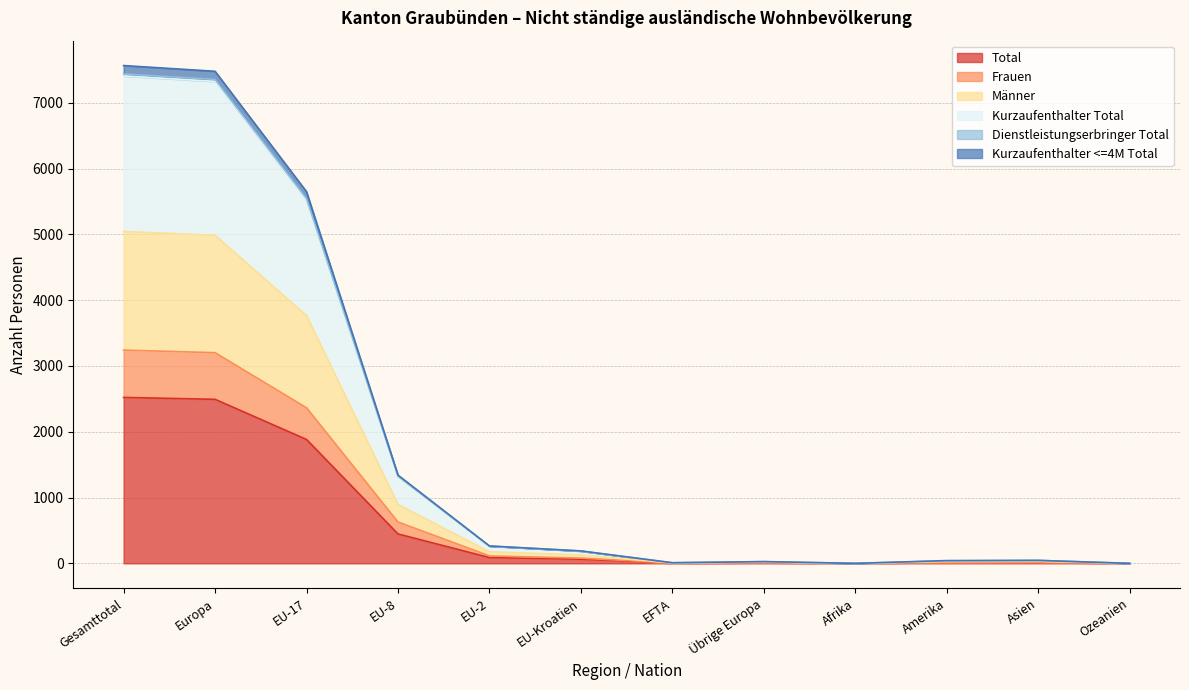

Read the Kurzaufenthalter Total value at EU-Kroatien.

187